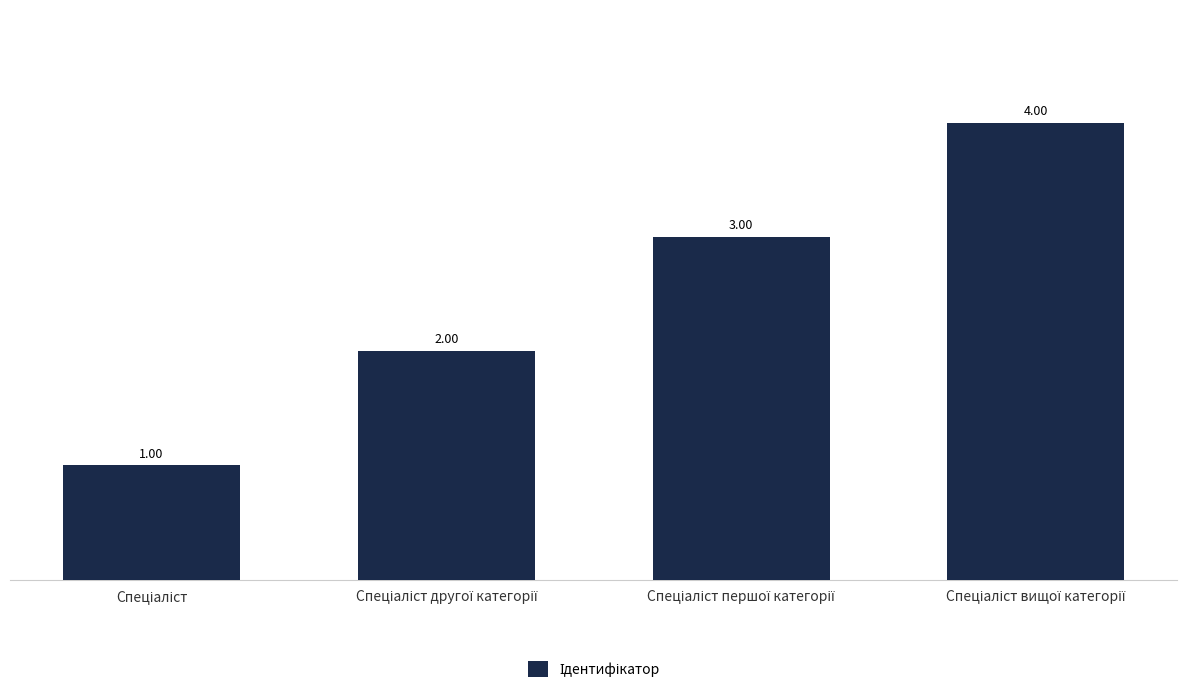

What is the maximum value shown in the chart?

4